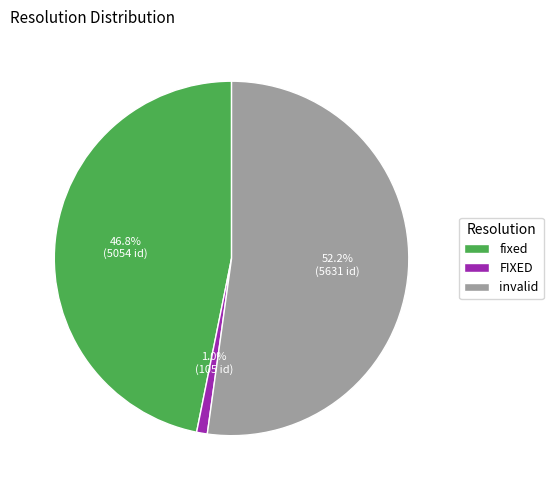

Is it true that invalid is 58% of the pie?

False